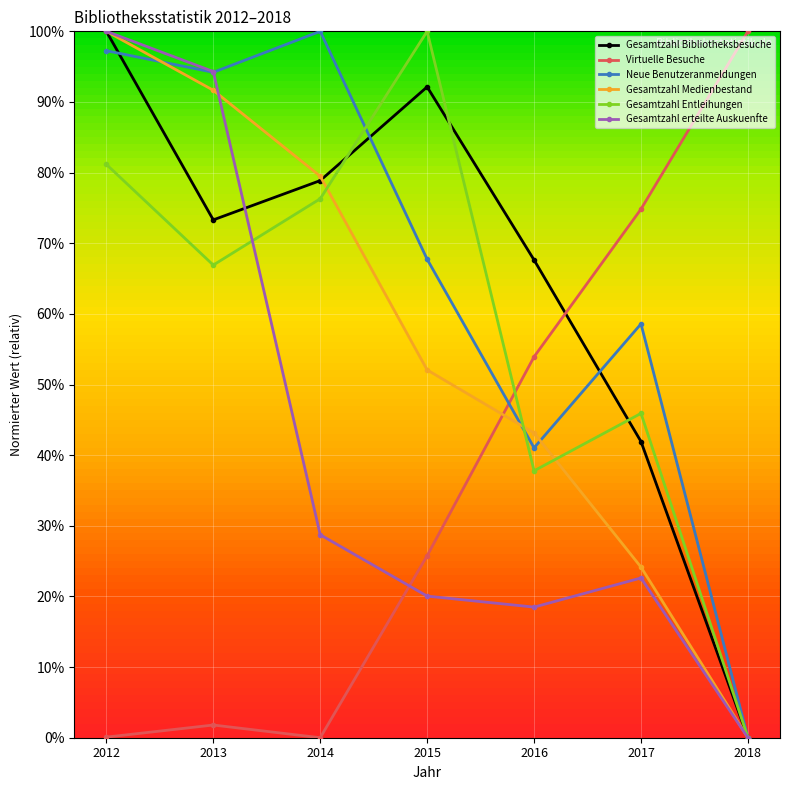

What is the spread (max minus min) of values at 2014?

1.0